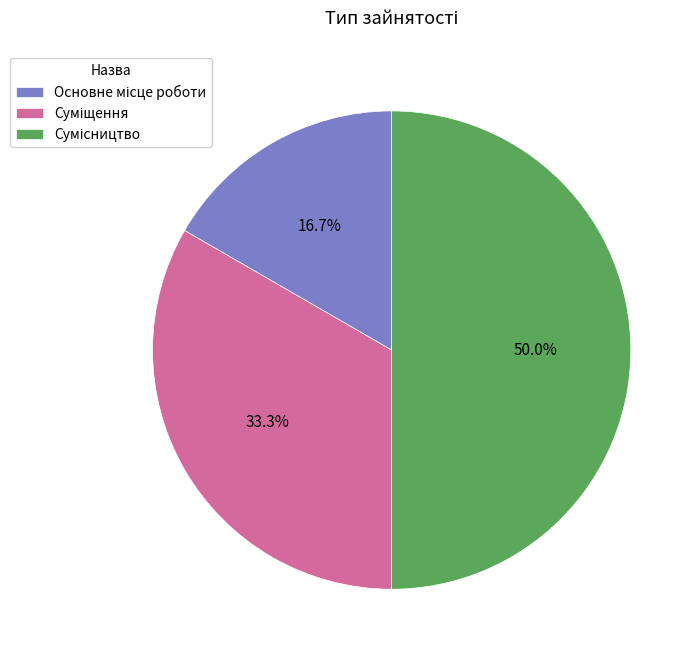

Is there a majority slice in this chart?

No